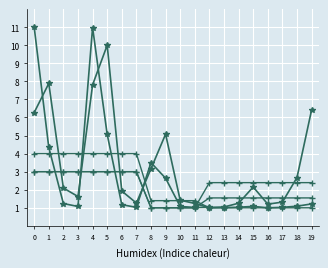

How many distinct data groups are displayed?

5